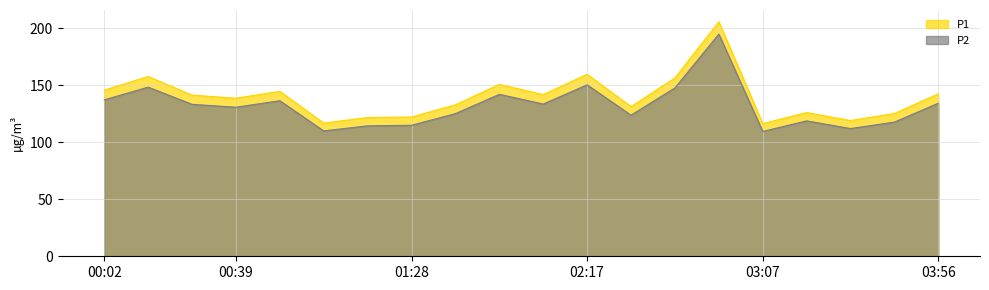

True or false: P1 and P2 intersect in this chart.

False